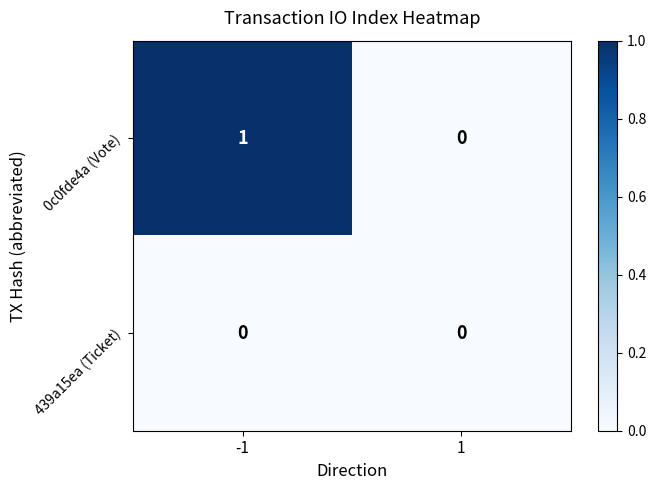

The 0c0fde4a (Vote) series shows 1 at -1. True or false?

True